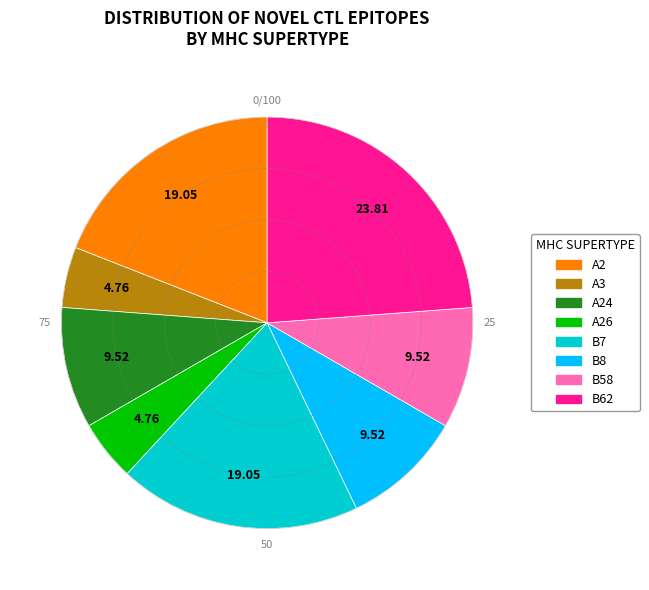

Is there any slice that represents more than half of the pie?

No